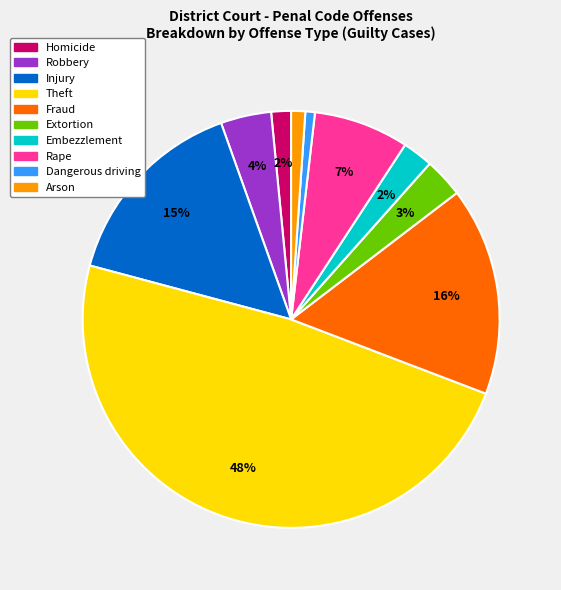

To the nearest percent, what is the combined percentage of Dangerous driving and Fraud?

17%